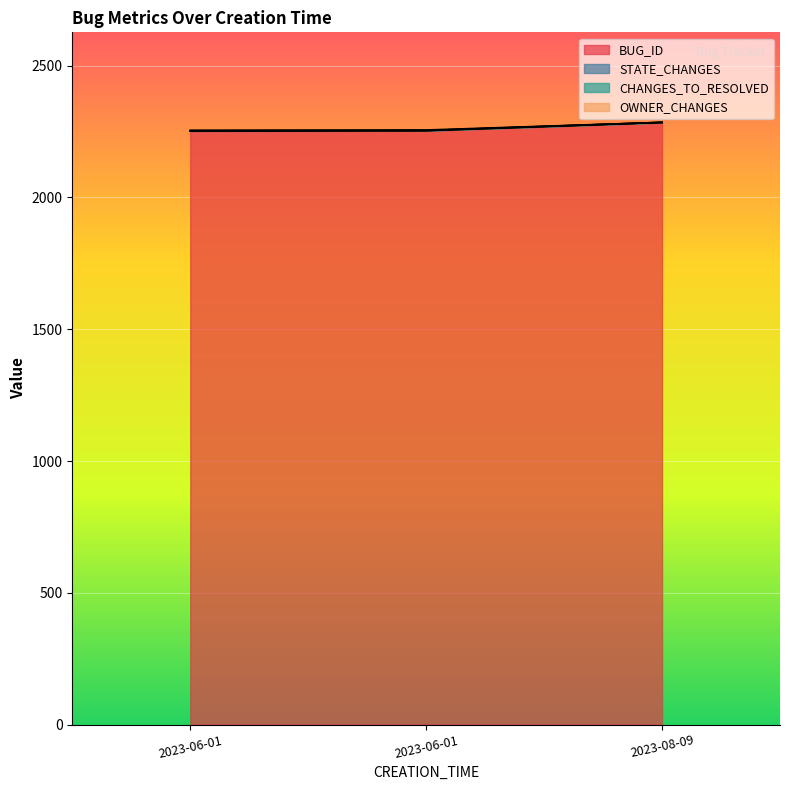

What is the value of the OWNER_CHANGES point at the 2nd from the left?

2254